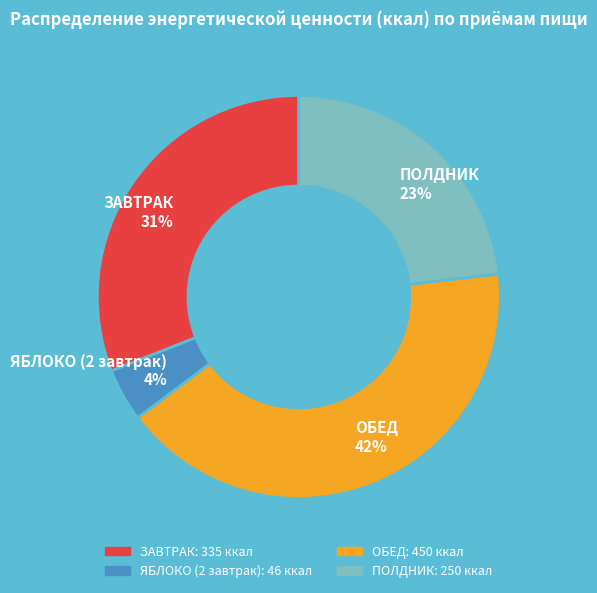

Is there any slice that represents more than half of the pie?

No